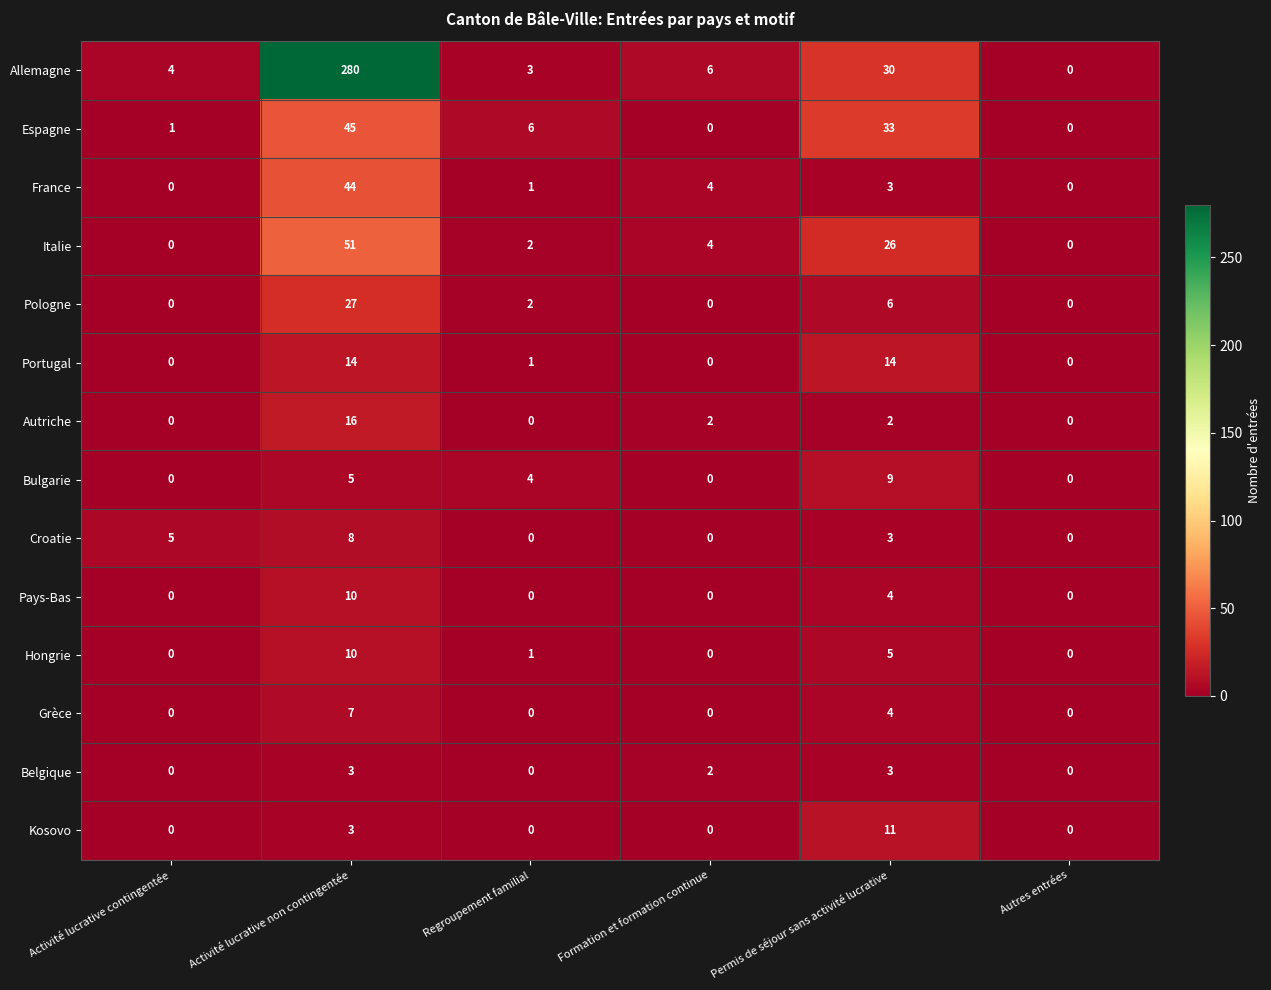

Between Activité lucrative contingentée and Formation et formation continue, which series saw the biggest shift?

Croatie